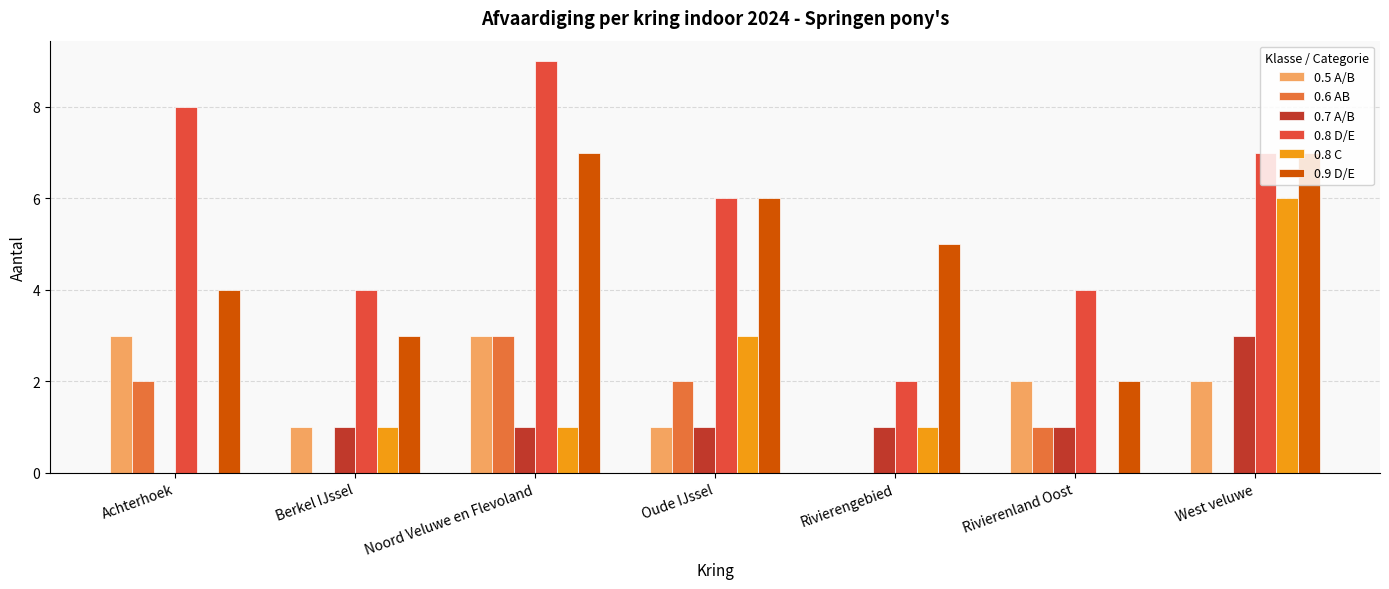

Reading left to right, list all the values displayed in this chart.

0.5 A/B: 3	1	3	1	0	2	2
0.6 AB: 2	0	3	2	0	1	0
0.7 A/B: 0	1	1	1	1	1	3
0.8 D/E: 8	4	9	6	2	4	7
0.8 C: 0	1	1	3	1	0	6
0.9 D/E: 4	3	7	6	5	2	7